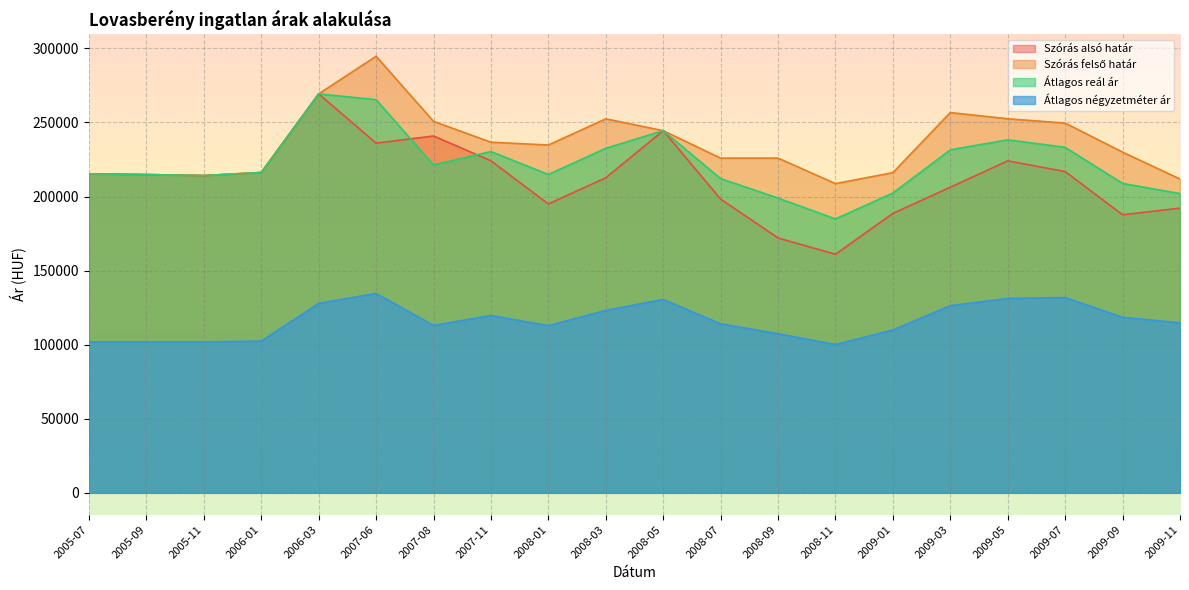

True or false: Szórás felső határ and Szórás alsó határ cross at least once.

False